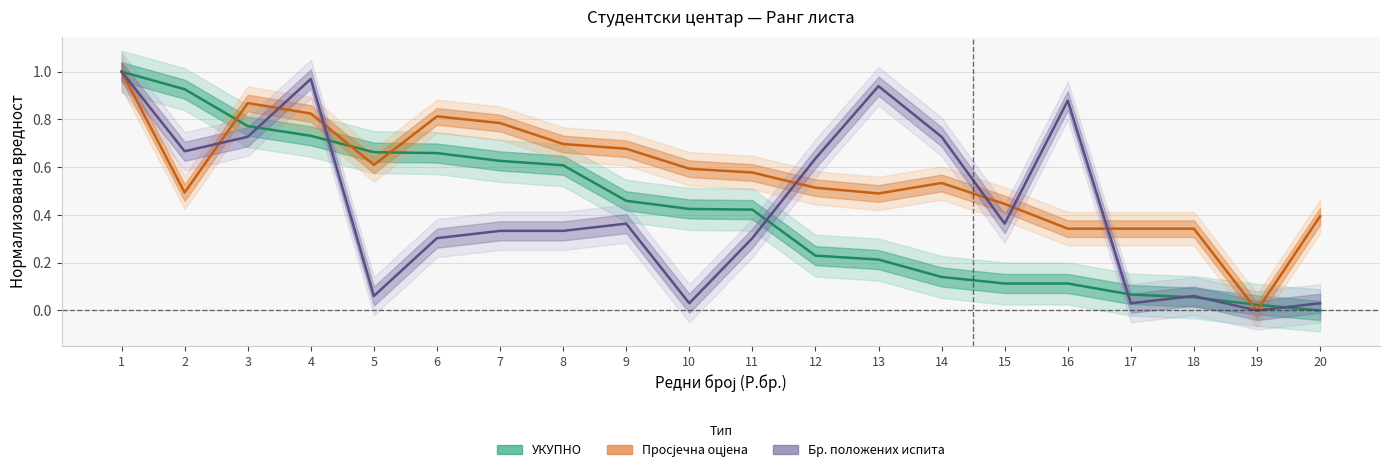

Rank the series at 8 from lowest to highest value.

Бр. положених испита, УКУПНО, Просјечна оцјена